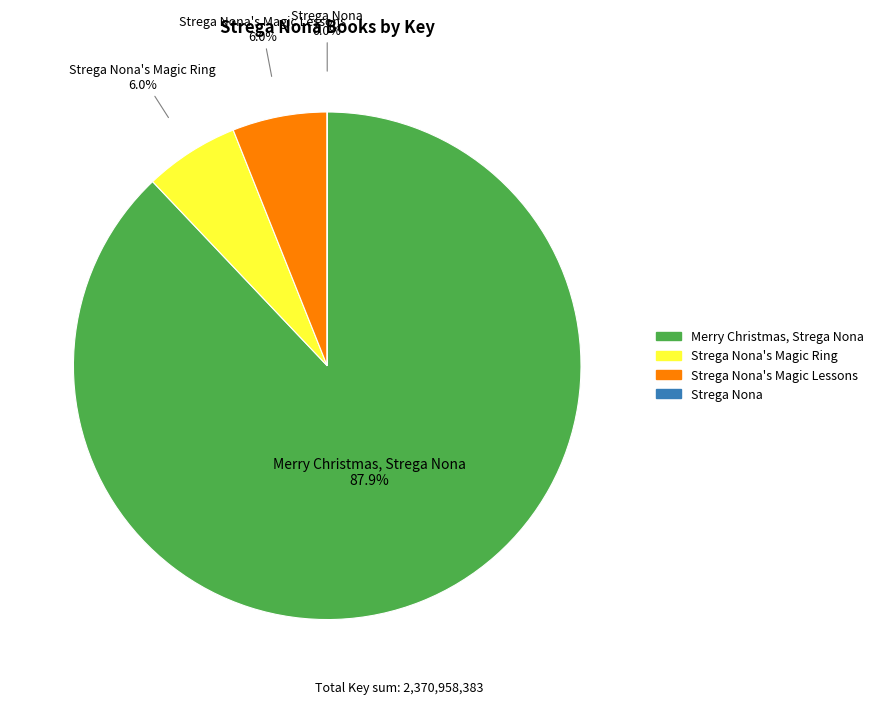

What is the largest slice in the pie chart?

Merry Christmas, Strega Nona